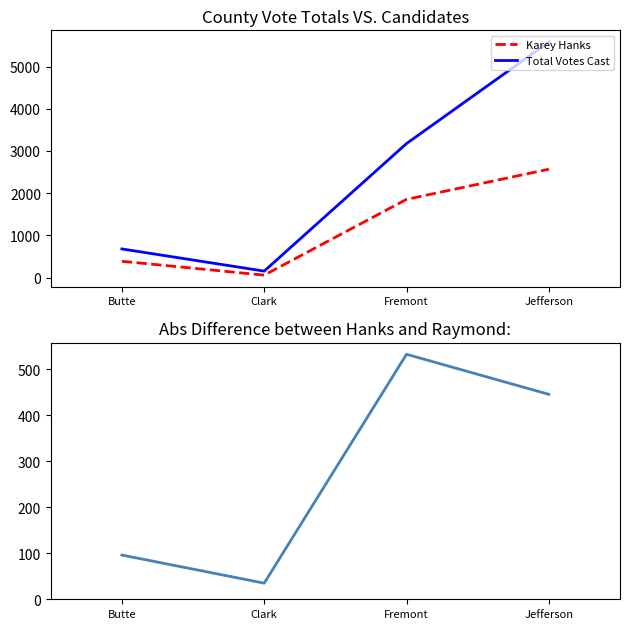

Between Butte and Fremont, which series saw the biggest shift?

Total Votes Cast